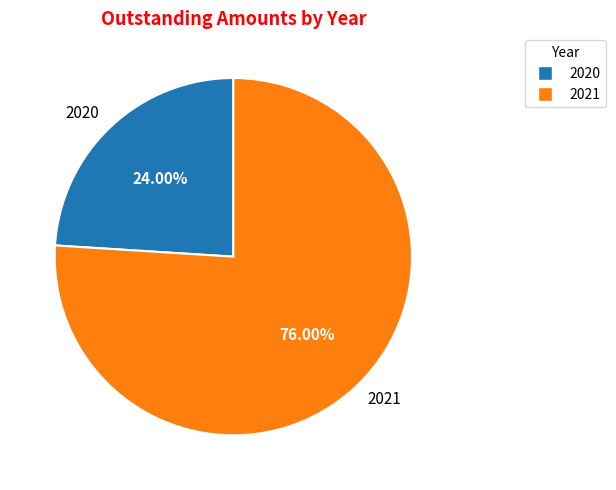

Approximately how many times larger is the value at 2021 compared to 2020?

3.2